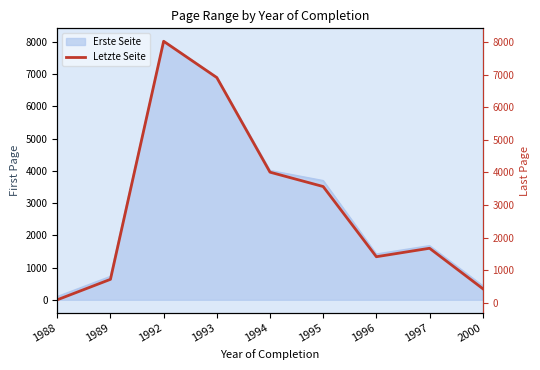

The chart shows a value of 1416.3 at 1996. True or false?

True